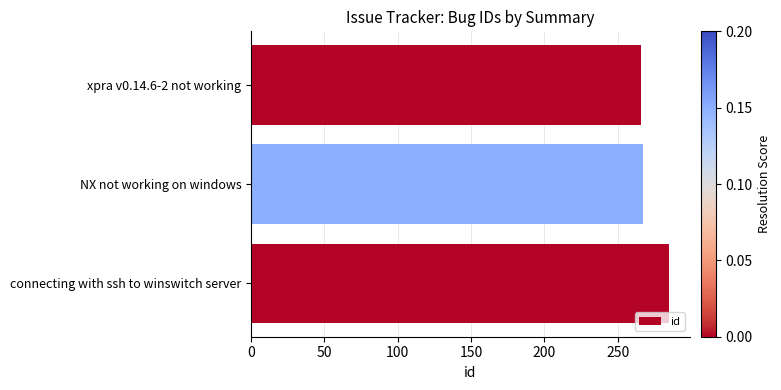

What is the smallest value displayed?

266